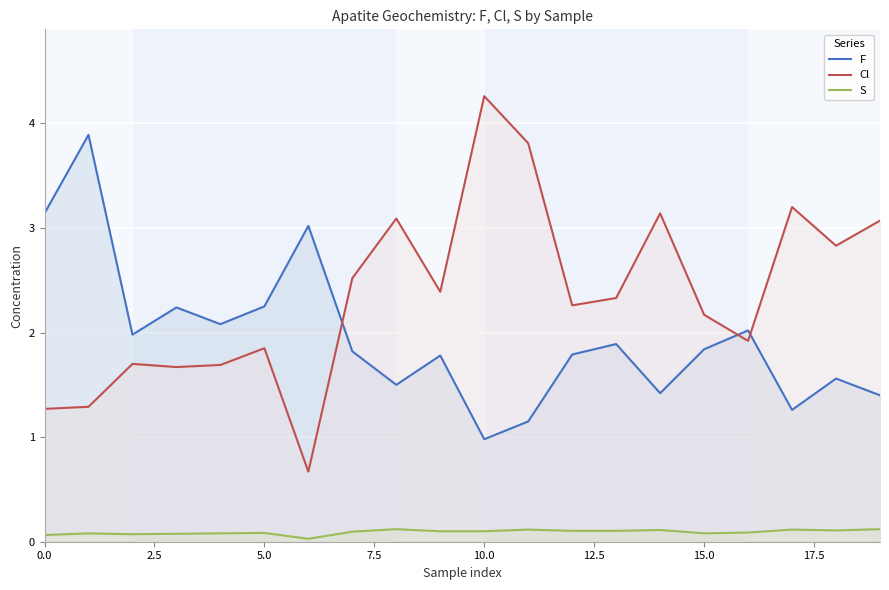

How many series are shown in this chart?

3